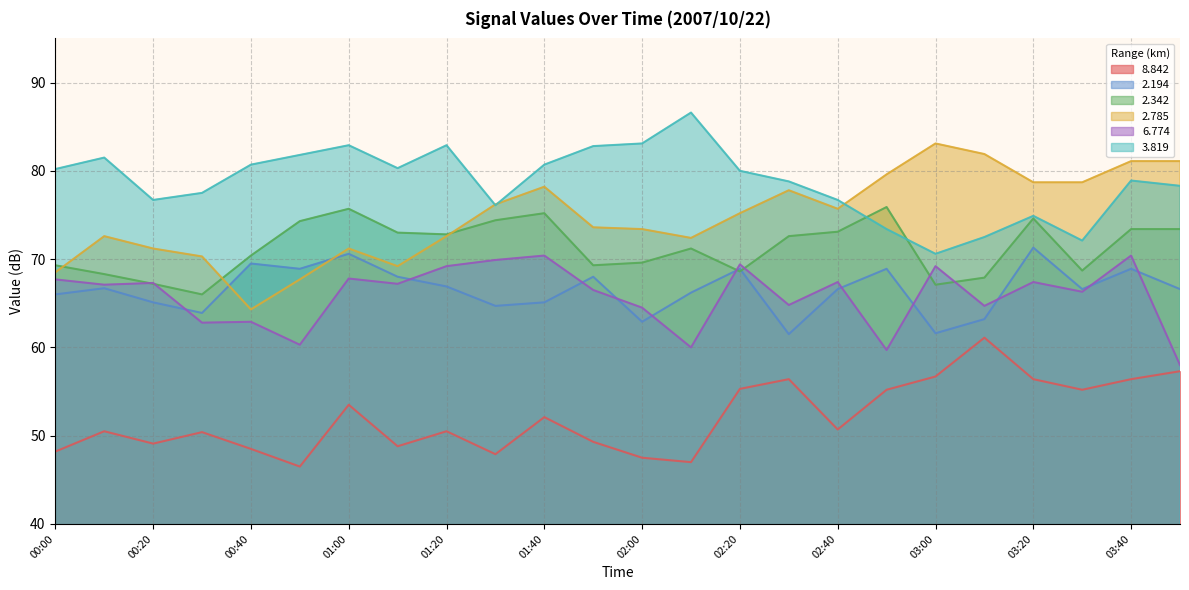

List the series in order of their peak value, highest first.

3.819, 2.785, 2.342, 2.194, 6.774, 8.842